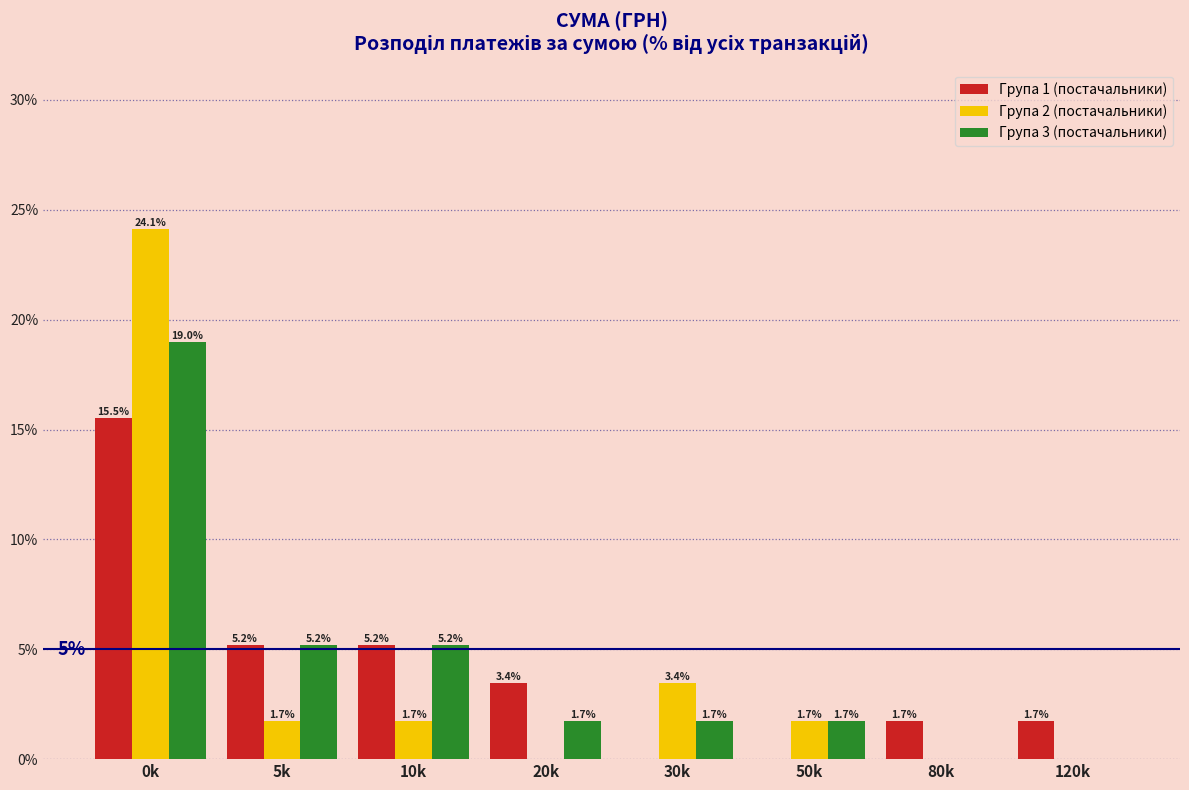

Reading left to right, extract all data points from this chart.

Група 1 (постачальники): 0k=15.5	5k=5.2	10k=5.2	20k=3.4	30k=0.0	50k=0.0	80k=1.7	120k=1.7
Група 2 (постачальники): 0k=24.1	5k=1.7	10k=1.7	20k=0.0	30k=3.4	50k=1.7	80k=0.0	120k=0.0
Група 3 (постачальники): 0k=19.0	5k=5.2	10k=5.2	20k=1.7	30k=1.7	50k=1.7	80k=0.0	120k=0.0